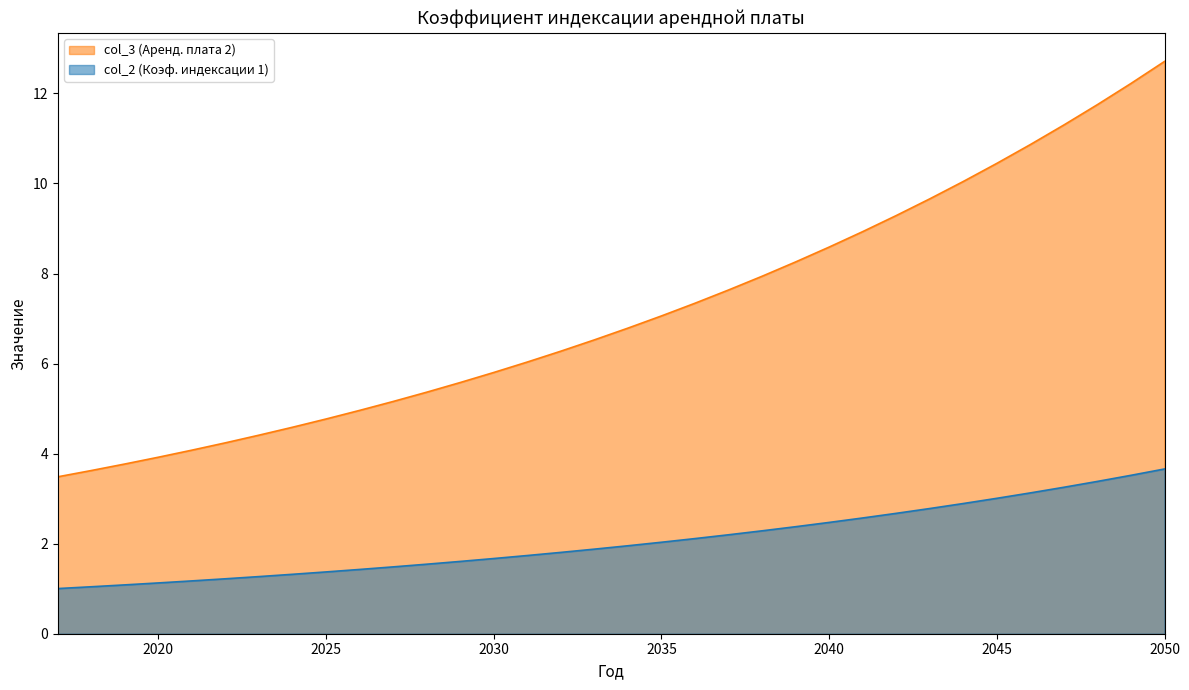

Reading left to right, transcribe all the data shown in this chart.

col_3 (Аренд. плата 2): 3.5	3.6	3.8	3.9	4.1	4.2	4.4	4.6	4.8	5.0	5.2	5.4	5.6	5.8	6.0	6.3	6.5	6.8	7.1	7.3	7.6	7.9	8.3	8.6	8.9	9.3	9.7	10.0	10.4	10.9	11.3	11.8	12.2	12.7
col_2 (Коэф. индексации 1): 1.0	1.0	1.1	1.1	1.2	1.2	1.3	1.3	1.4	1.4	1.5	1.5	1.6	1.7	1.7	1.8	1.9	2.0	2.0	2.1	2.2	2.3	2.4	2.5	2.6	2.7	2.8	2.9	3.0	3.1	3.3	3.4	3.5	3.7